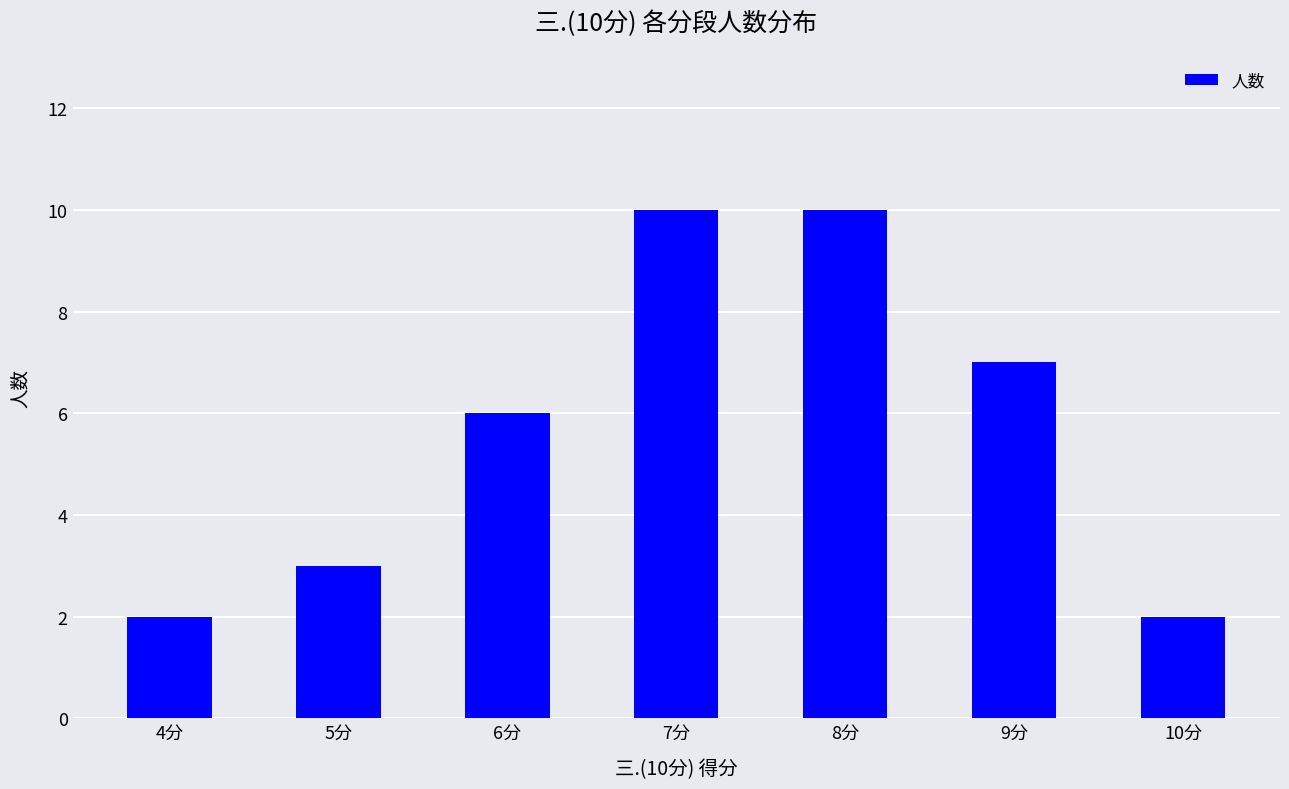

How many bars are there in total?

7